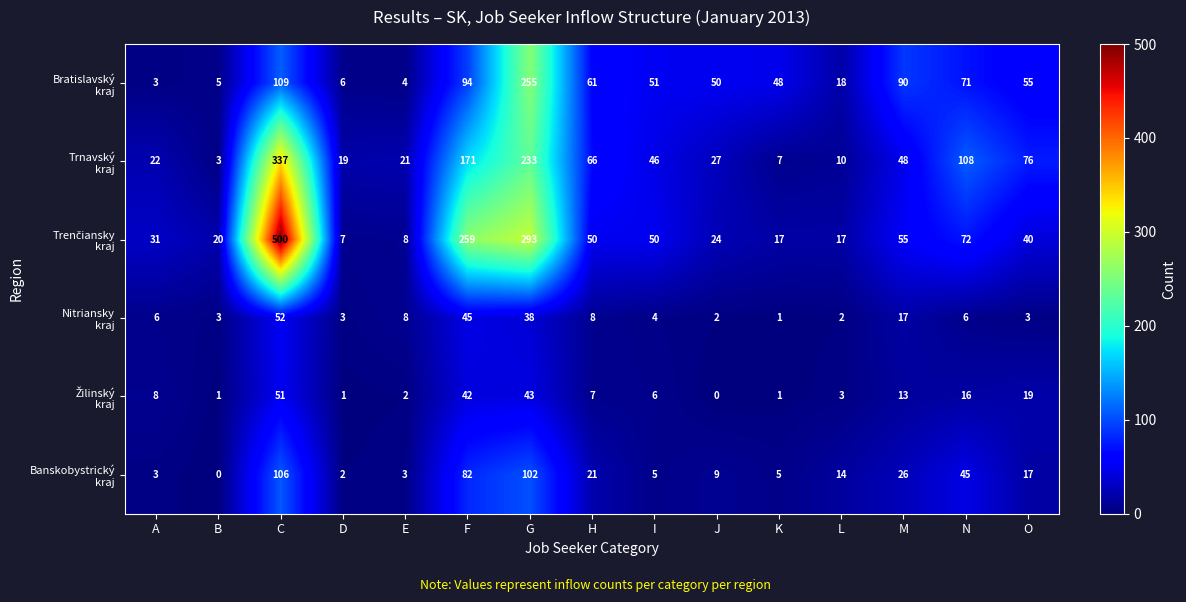

What is the difference between the highest and lowest values at A?

28